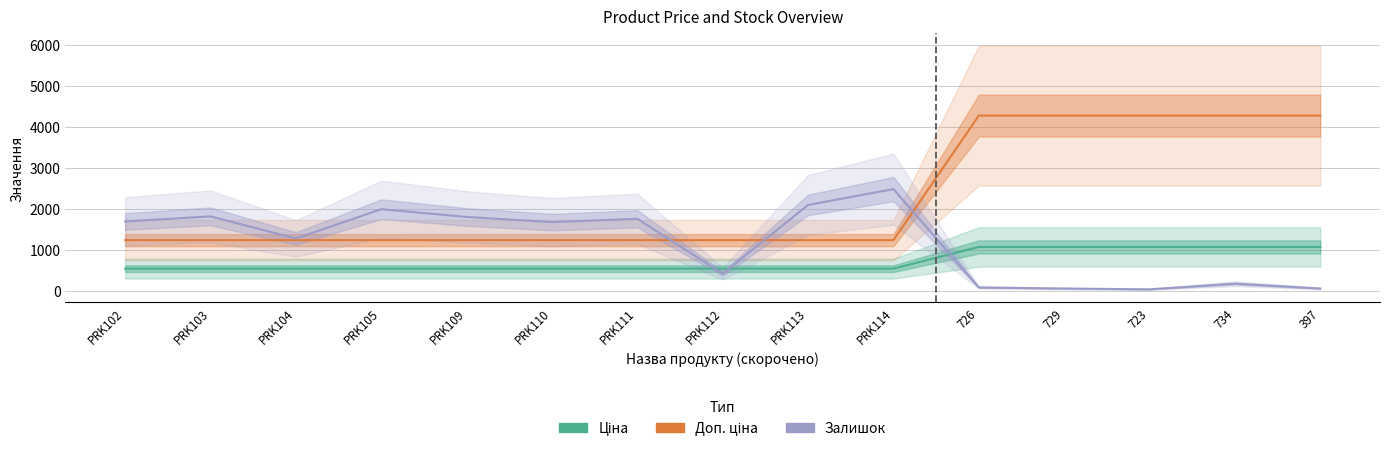

What is the difference between the highest and lowest values at PRK103?

1277.0